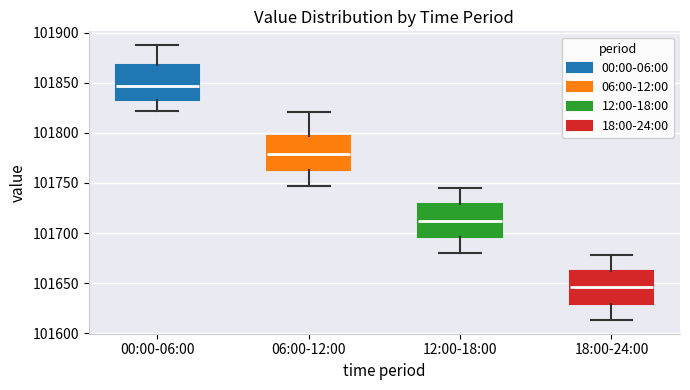

Reading left to right, read every box against the y-axis: the position of its median line, the range the box covers, and the ends of its whiskers. The values are not printed on the chart, so give them approximately, as read against the axis.

00:00-06:00: median 101845, box 101835 to 101870, whiskers 101820 to 101890
06:00-12:00: median 101780, box 101765 to 101795, whiskers 101745 to 101820
12:00-18:00: median 101710, box 101695 to 101730, whiskers 101680 to 101745
18:00-24:00: median 101645, box 101630 to 101660, whiskers 101615 to 101680